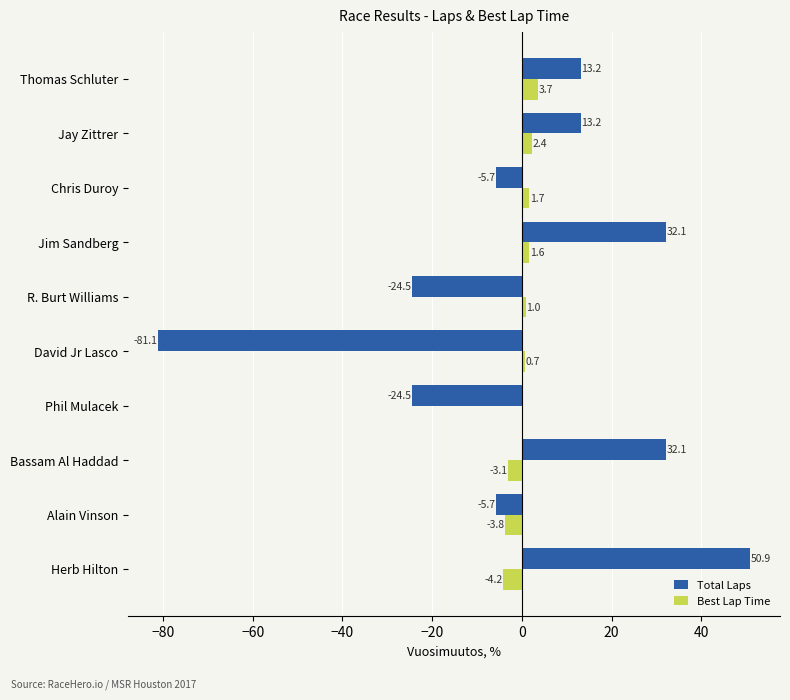

Which label corresponds to the largest value in the chart?

Herb Hilton